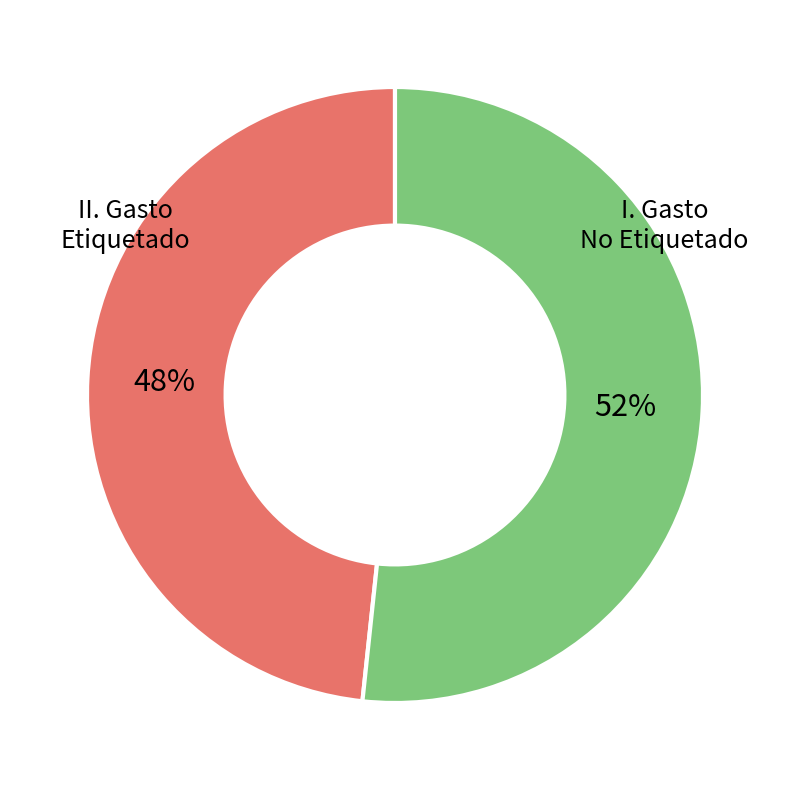

Does any single category account for the majority?

Yes